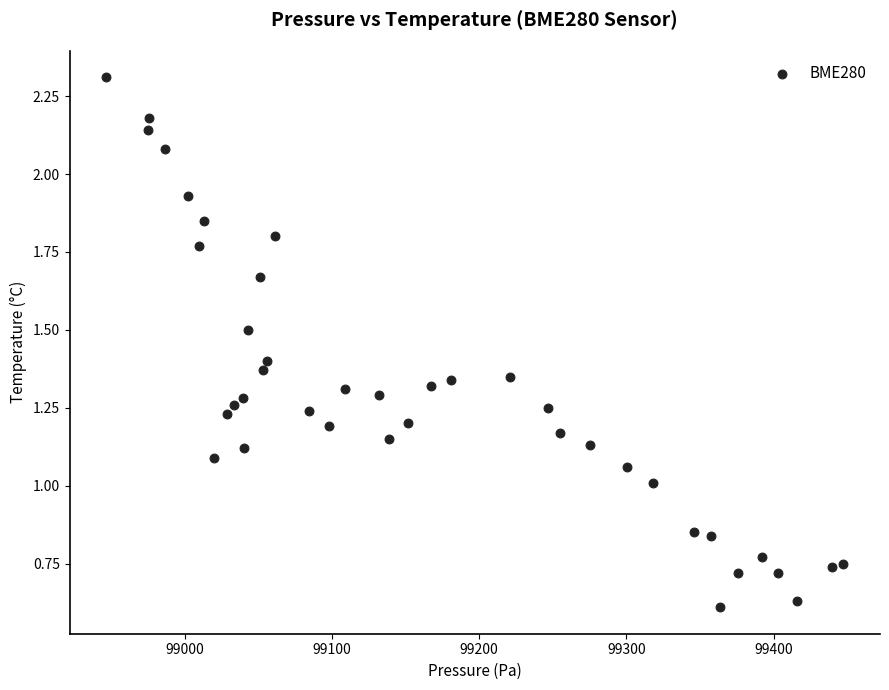

What is the range of X values (max minus min)?

500.2